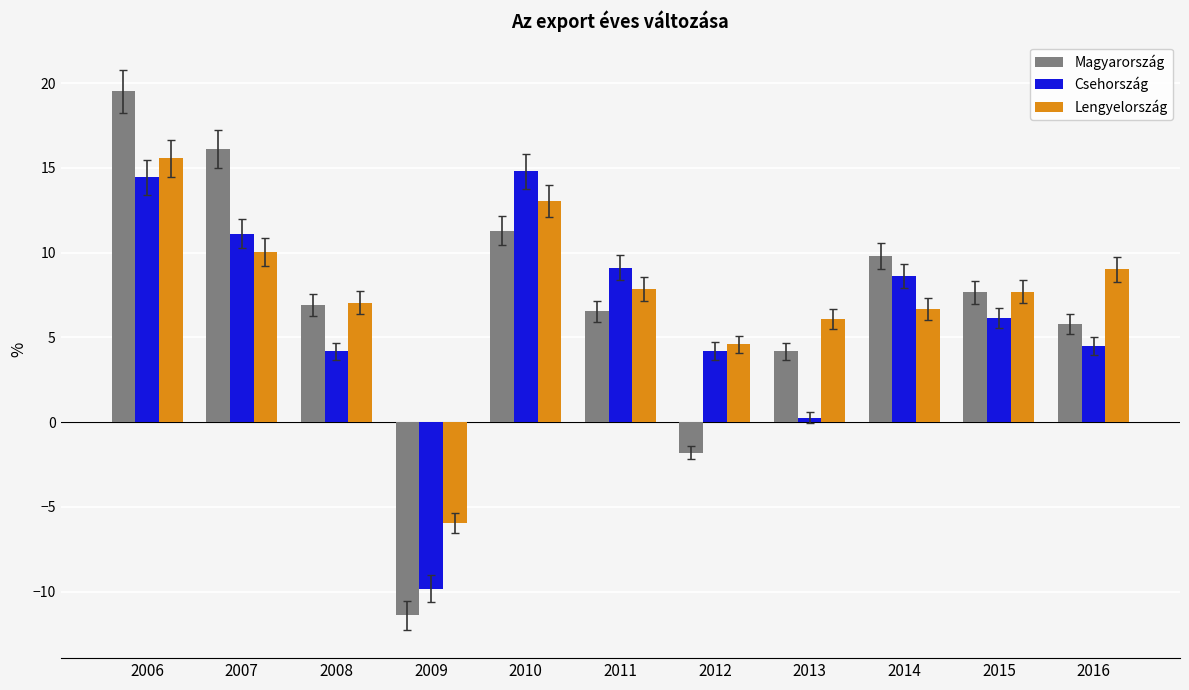

What is the minimum value for Lengyelország?

-5.9